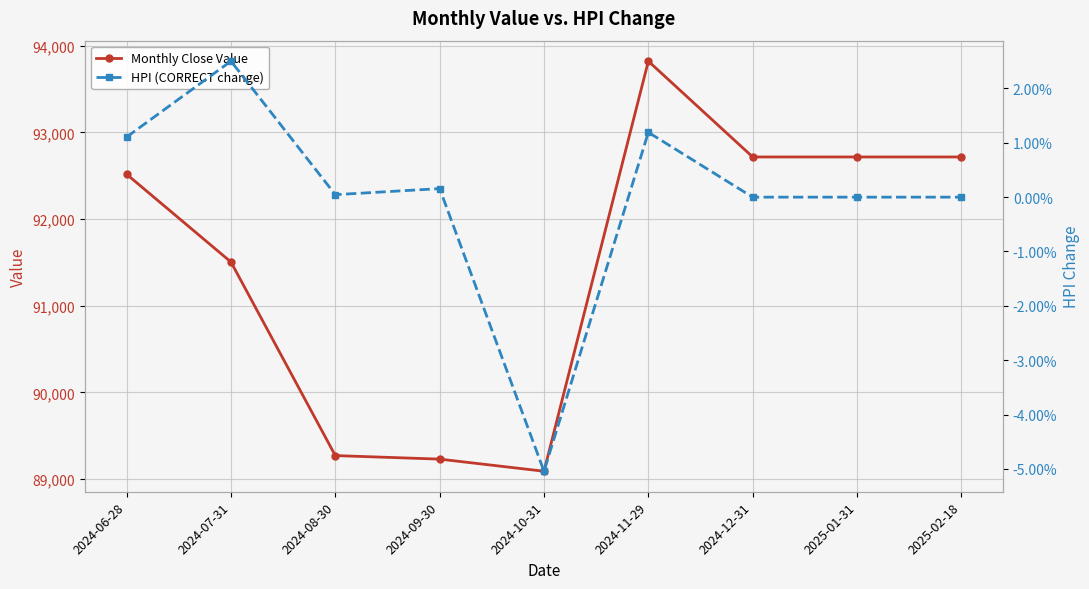

Reading left to right, list all the values displayed in this chart.

Monthly Close Value: 92516.6	91503.6	89269.7	89229.0	89089.1	93821.6	92716.0	92716.0	92716.0
HPI (CORRECT change): 0.0	0.0	0.0	0.0	-0.1	0.0	0.0	0.0	0.0